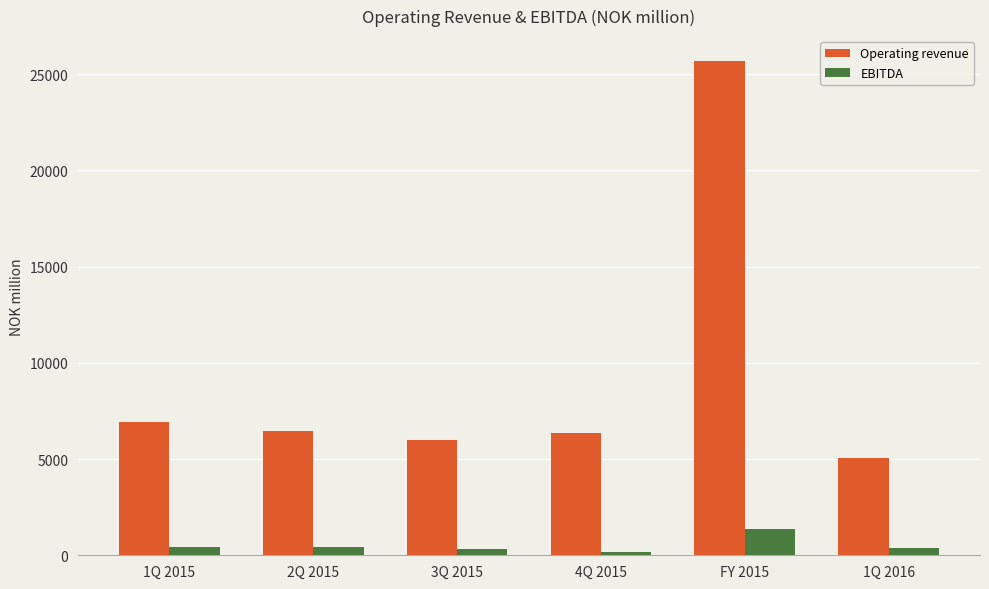

Which series has the largest total across all categories?

Operating revenue